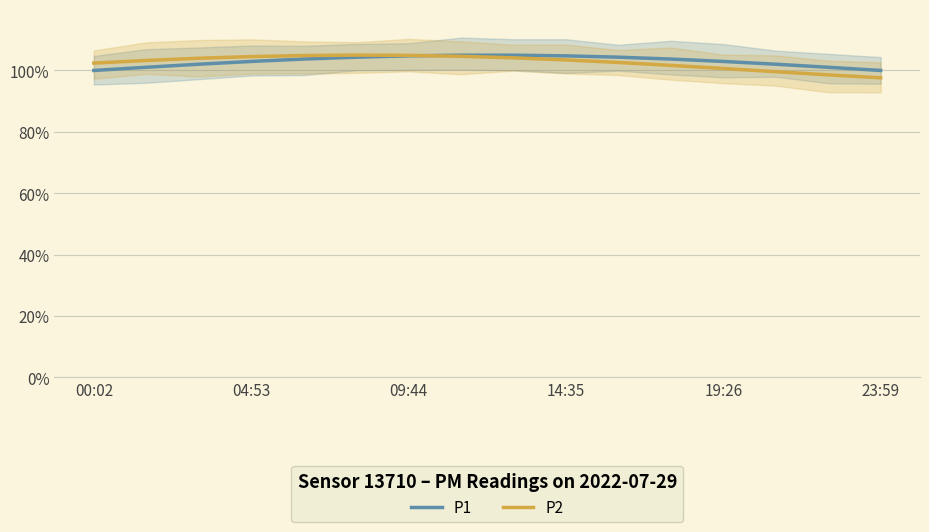

True or false: P1 and P2 cross at least once.

True